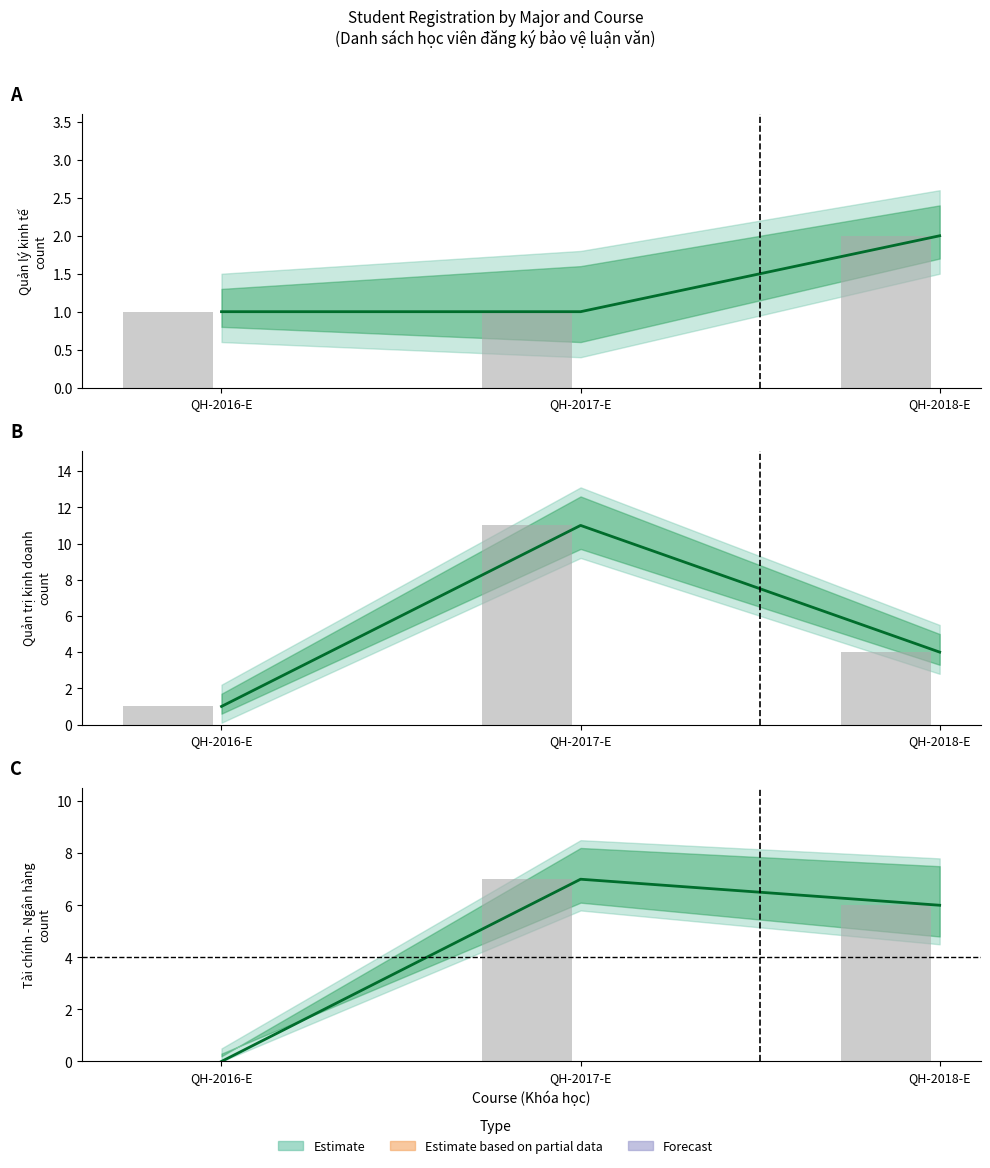

What is the value of the Quản lý kinh tế (mean) bar at the 1st from the left?

1